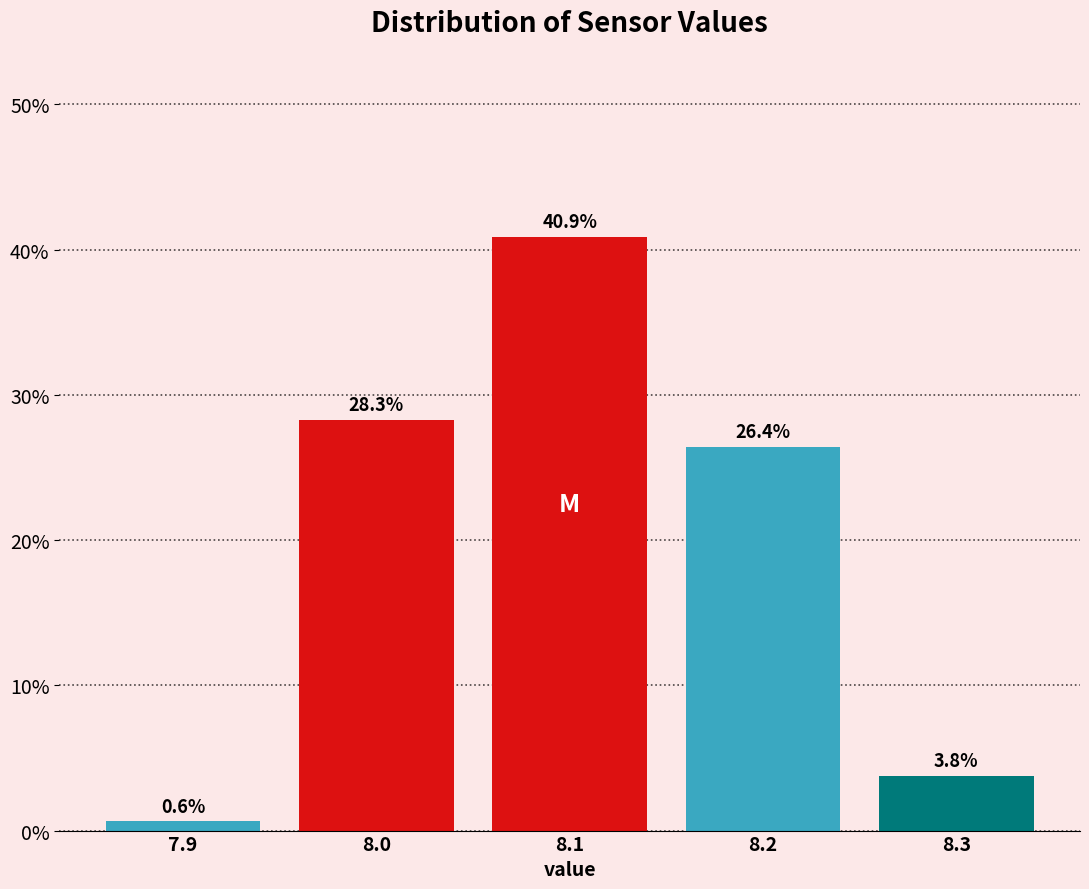

Reading left to right, transcribe this chart: for each bar, give the range it covers on the x-axis and its height.

7.85 to 7.95: 0.6
7.95 to 8.05: 28.3
8.05 to 8.15: 40.9
8.15 to 8.25: 26.4
8.25 to 8.35: 3.8